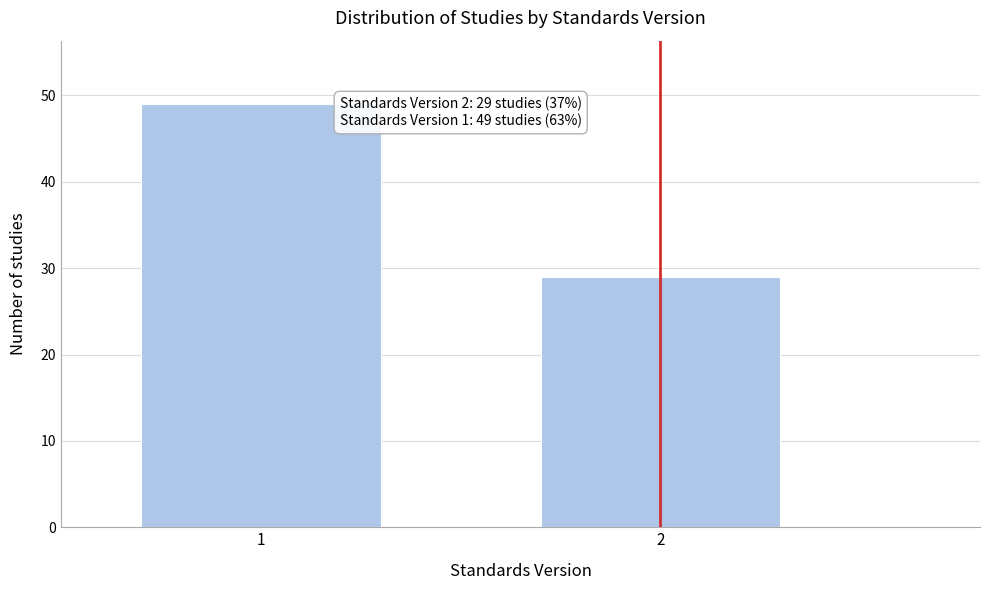

Reading left to right, transcribe all the data shown in this chart.

49	29